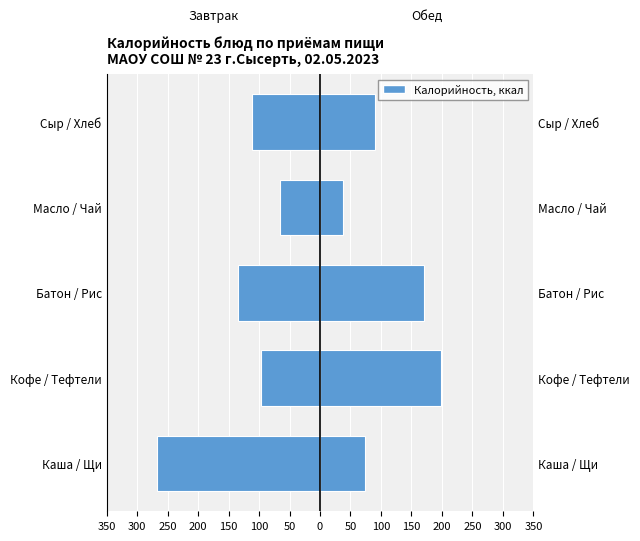

What is the maximum value for Обед?

199.1